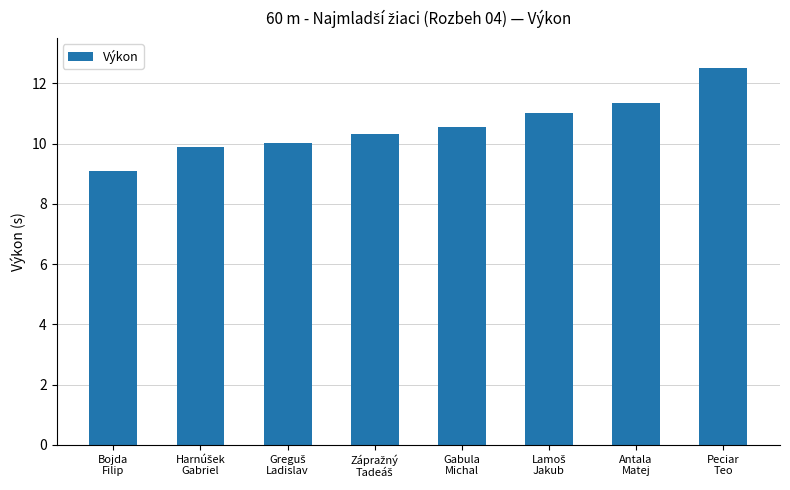

What is the average value?

10.6